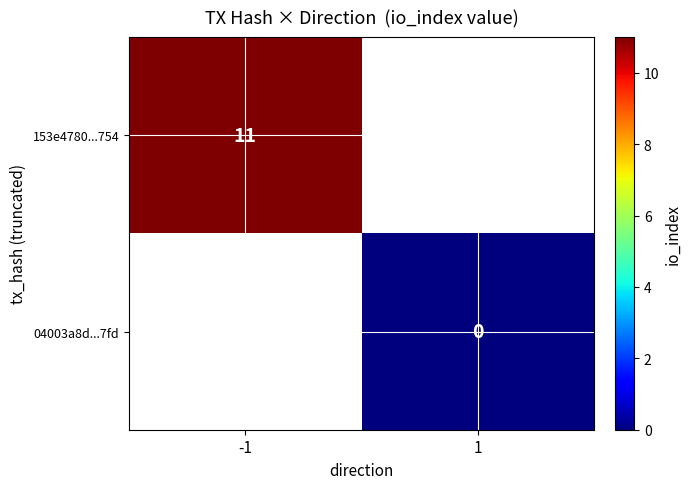

True or false: 153e4780...754 has a value of 11 at -1.

True